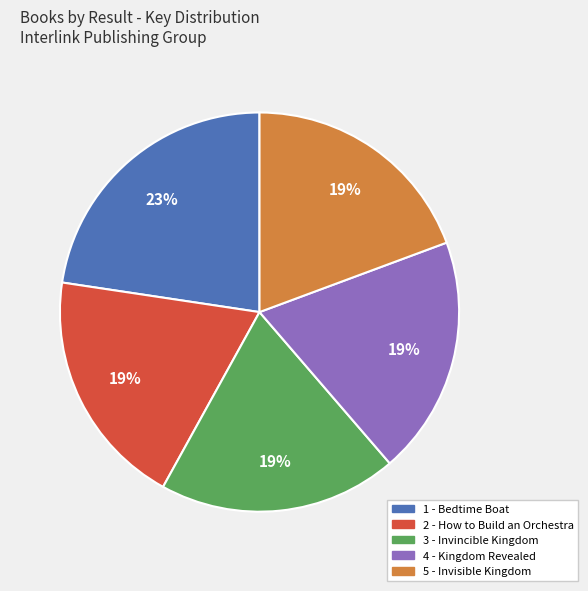

Approximately how many times larger is the value at 2 - How to Build an Orchestra compared to 3 - Invincible Kingdom?

1.0